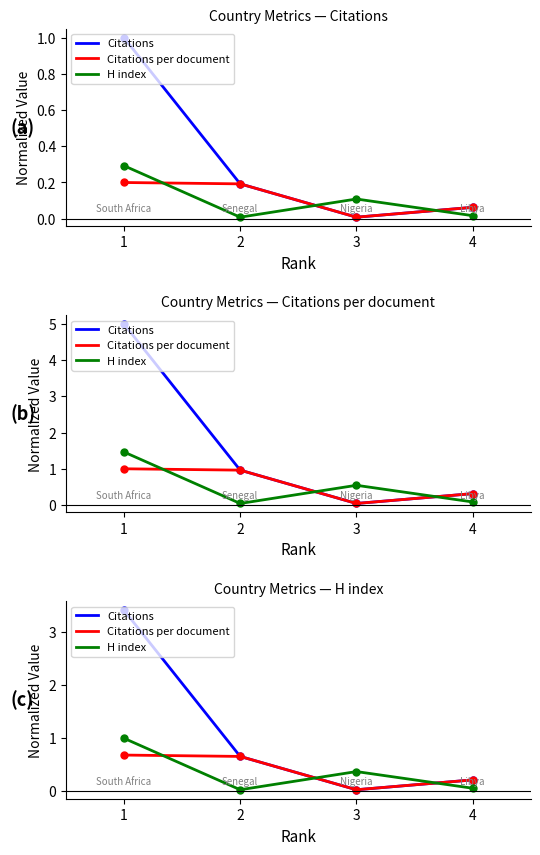

The H index series shows 0.1 at 4. True or false?

True